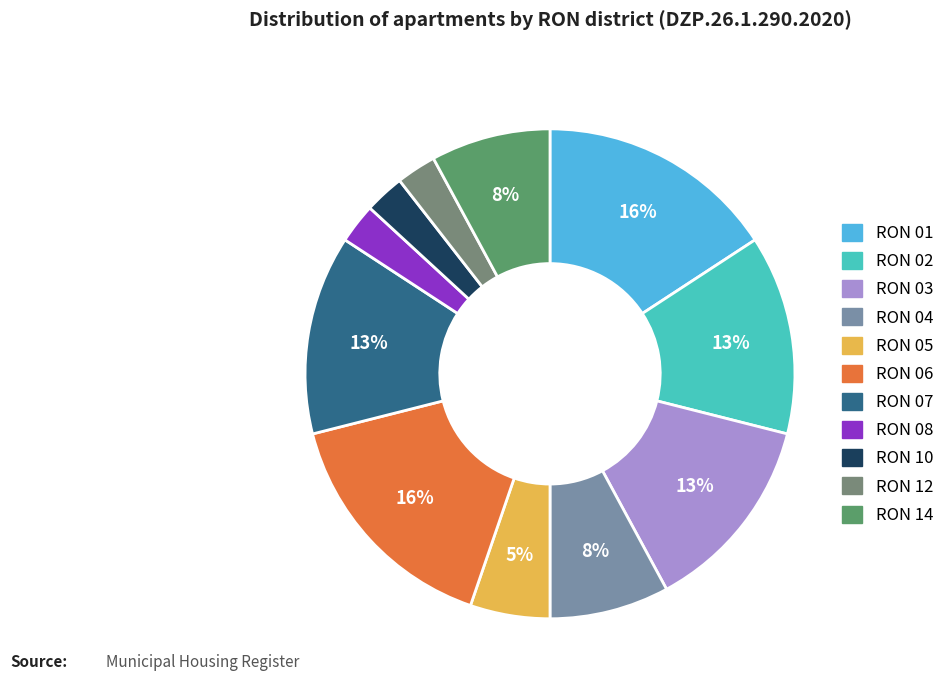

To the nearest percent, what is the combined percentage of RON 02 and RON 07?

26%